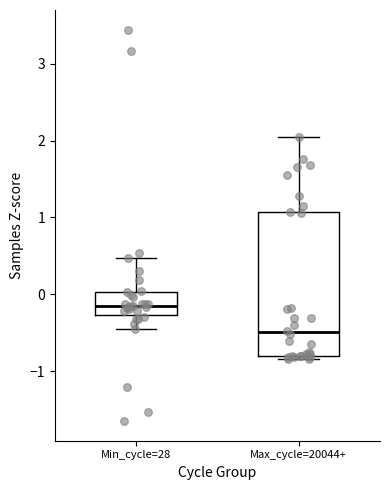

Where does the median line of the box for Min_cycle=28 sit on the y-axis? The values are not printed on the chart, so give them approximately, as read against the axis.

-0.2